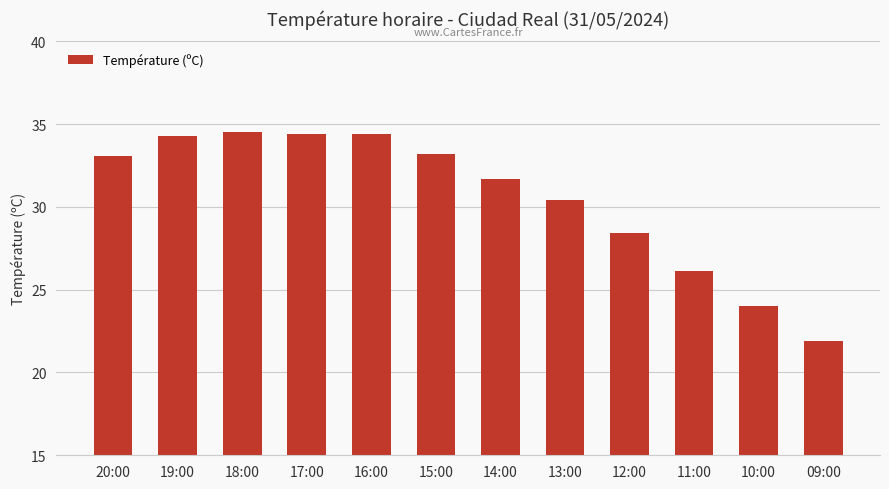

What is the difference between the maximum and minimum values?

12.6